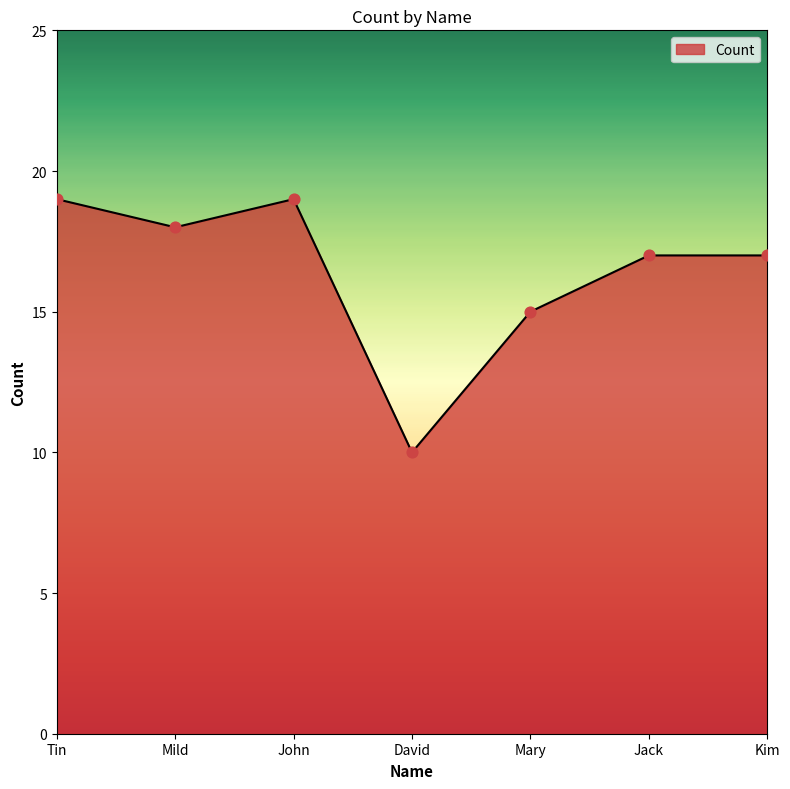

Approximately how many times larger is the value at Mary compared to Tin?

0.8